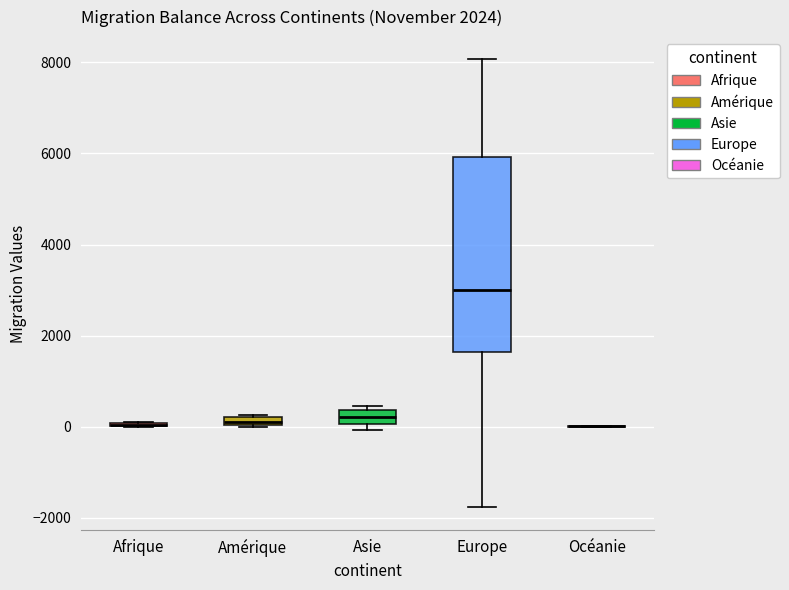

Which box is the tallest, from its lower edge to its upper edge?

Europe